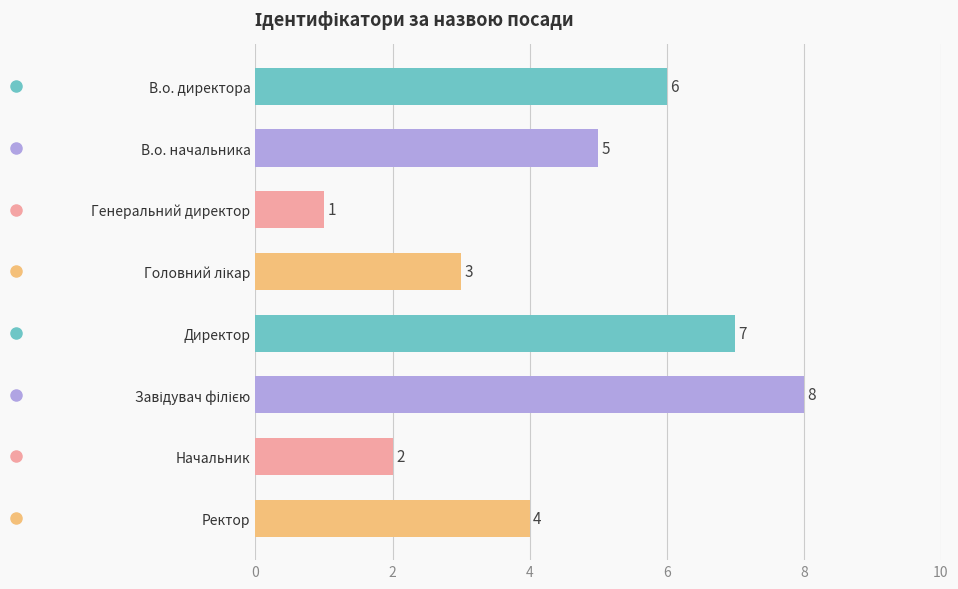

What is the sum of all values?

36